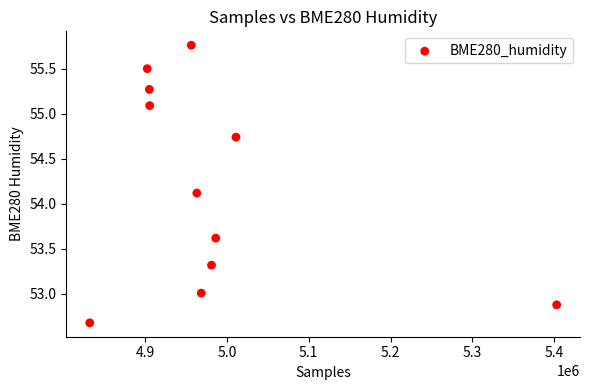

What is the range of X values (max minus min)?

570273.0